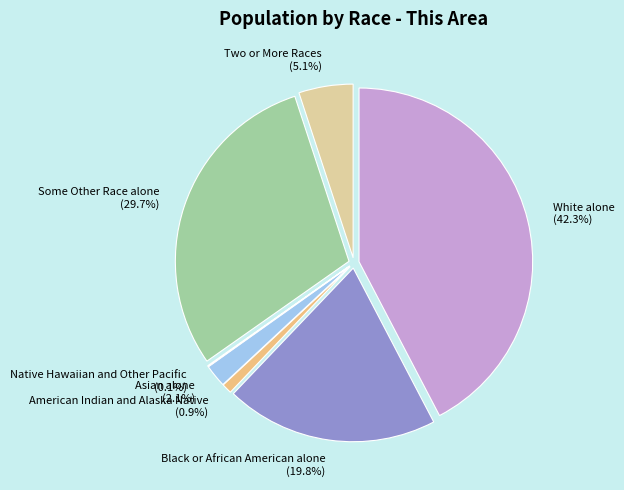

Is it true that Some Other Race alone is 30% of the pie?

True